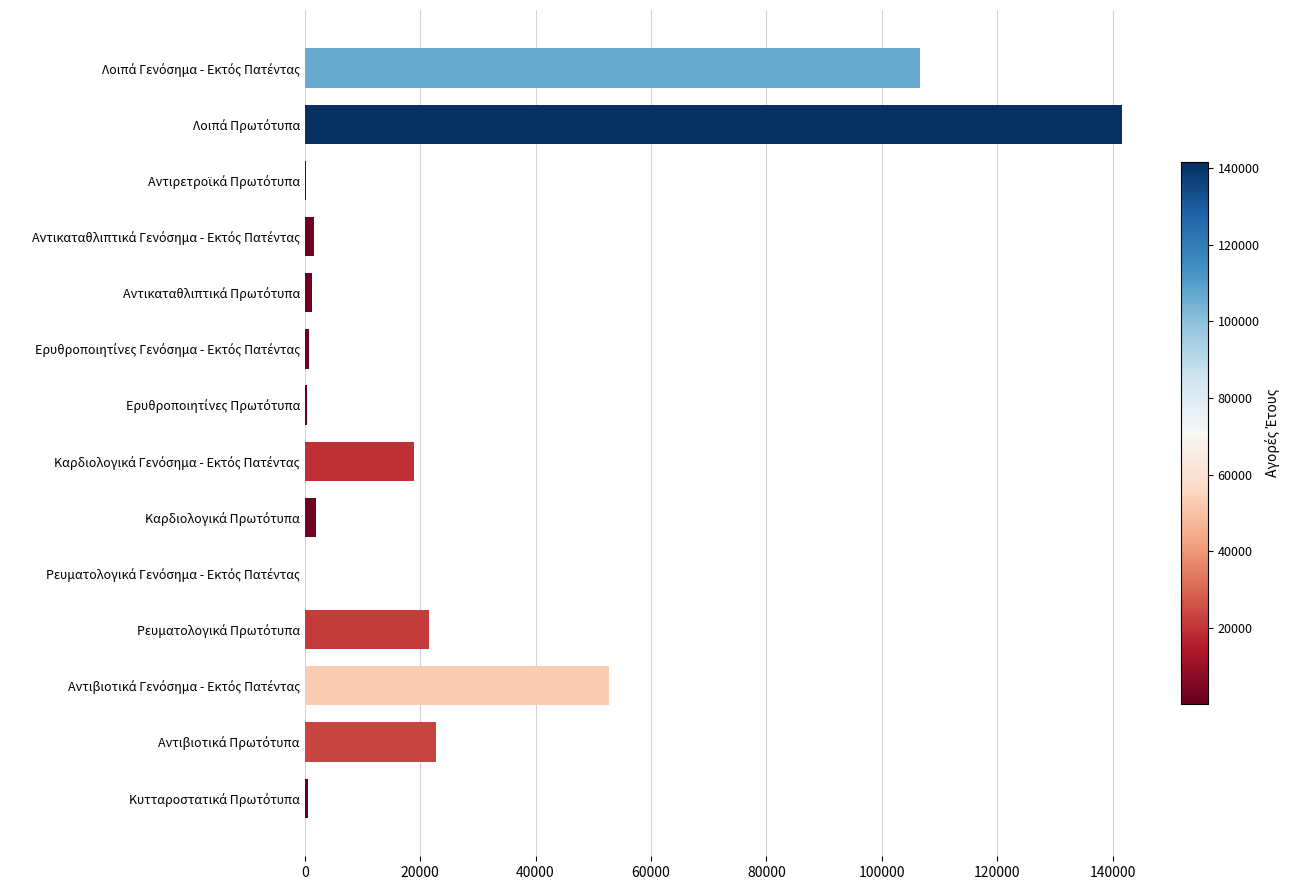

What is the maximum value shown in the chart?

141586.0